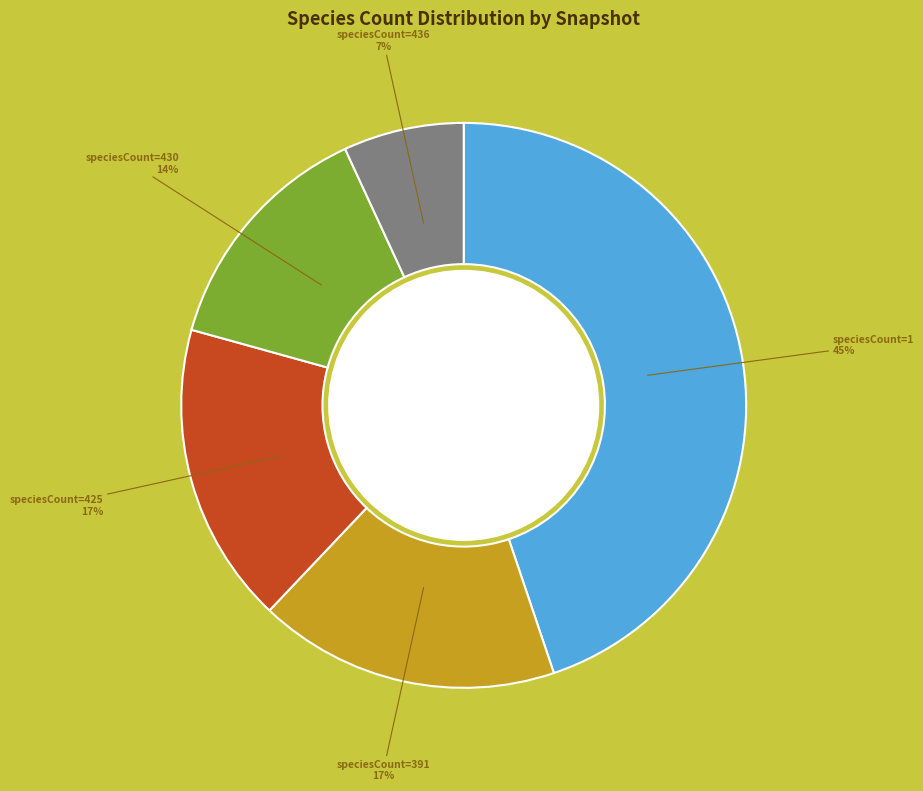

To the nearest percent, what is the average slice percentage?

20%